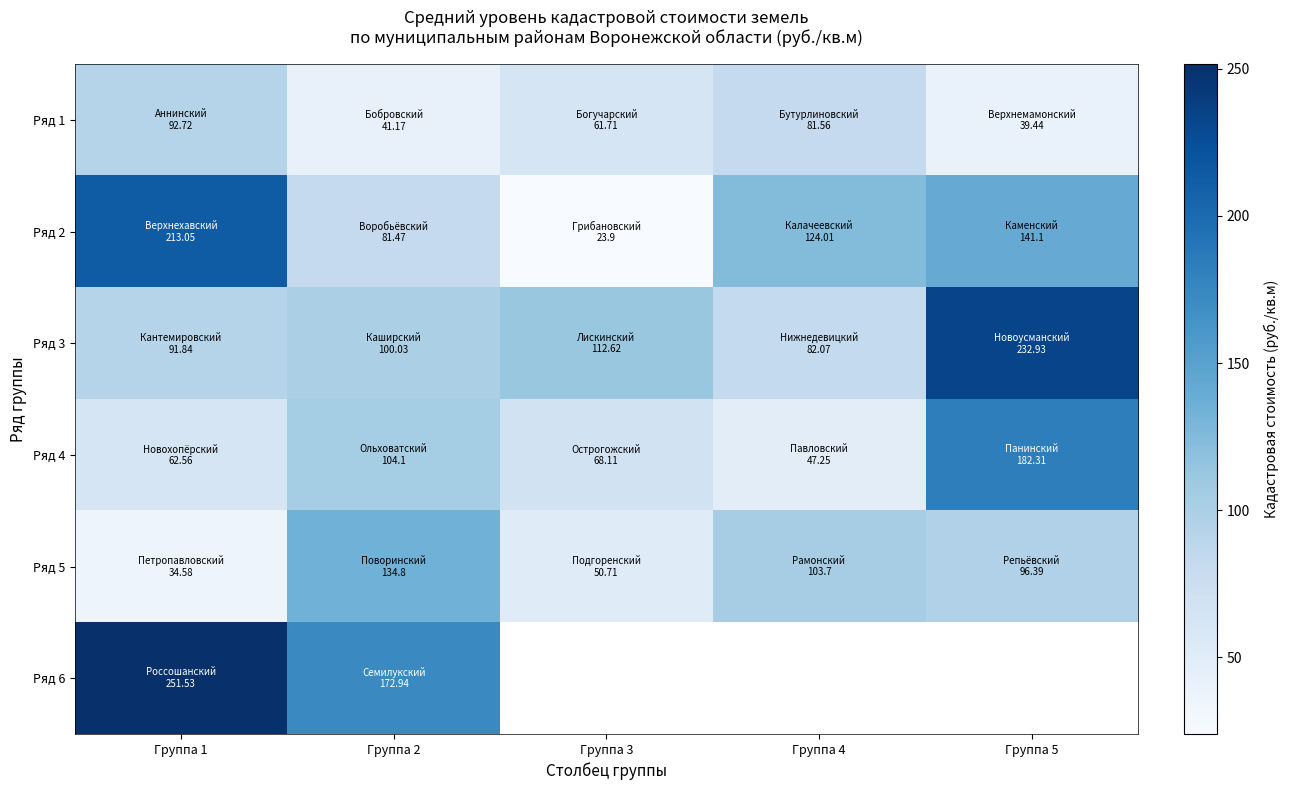

What is the spread (max minus min) of values at Группа 3?

88.7